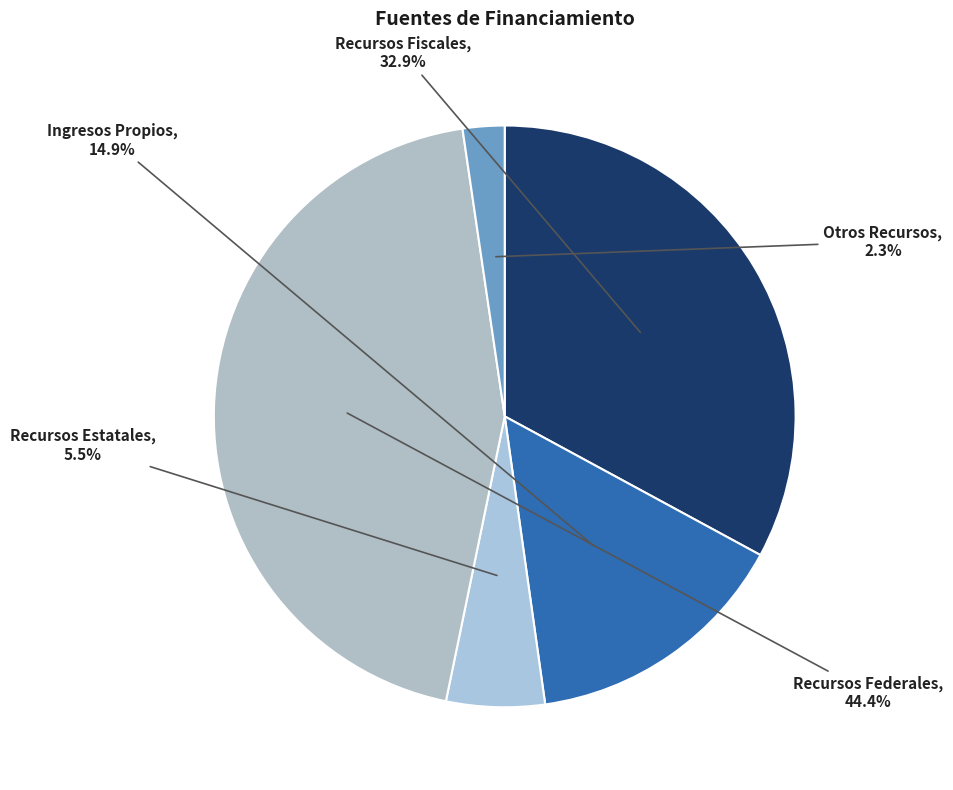

What is the ratio of the value at Recursos Estatales to the value at Otros Recursos?

2.4